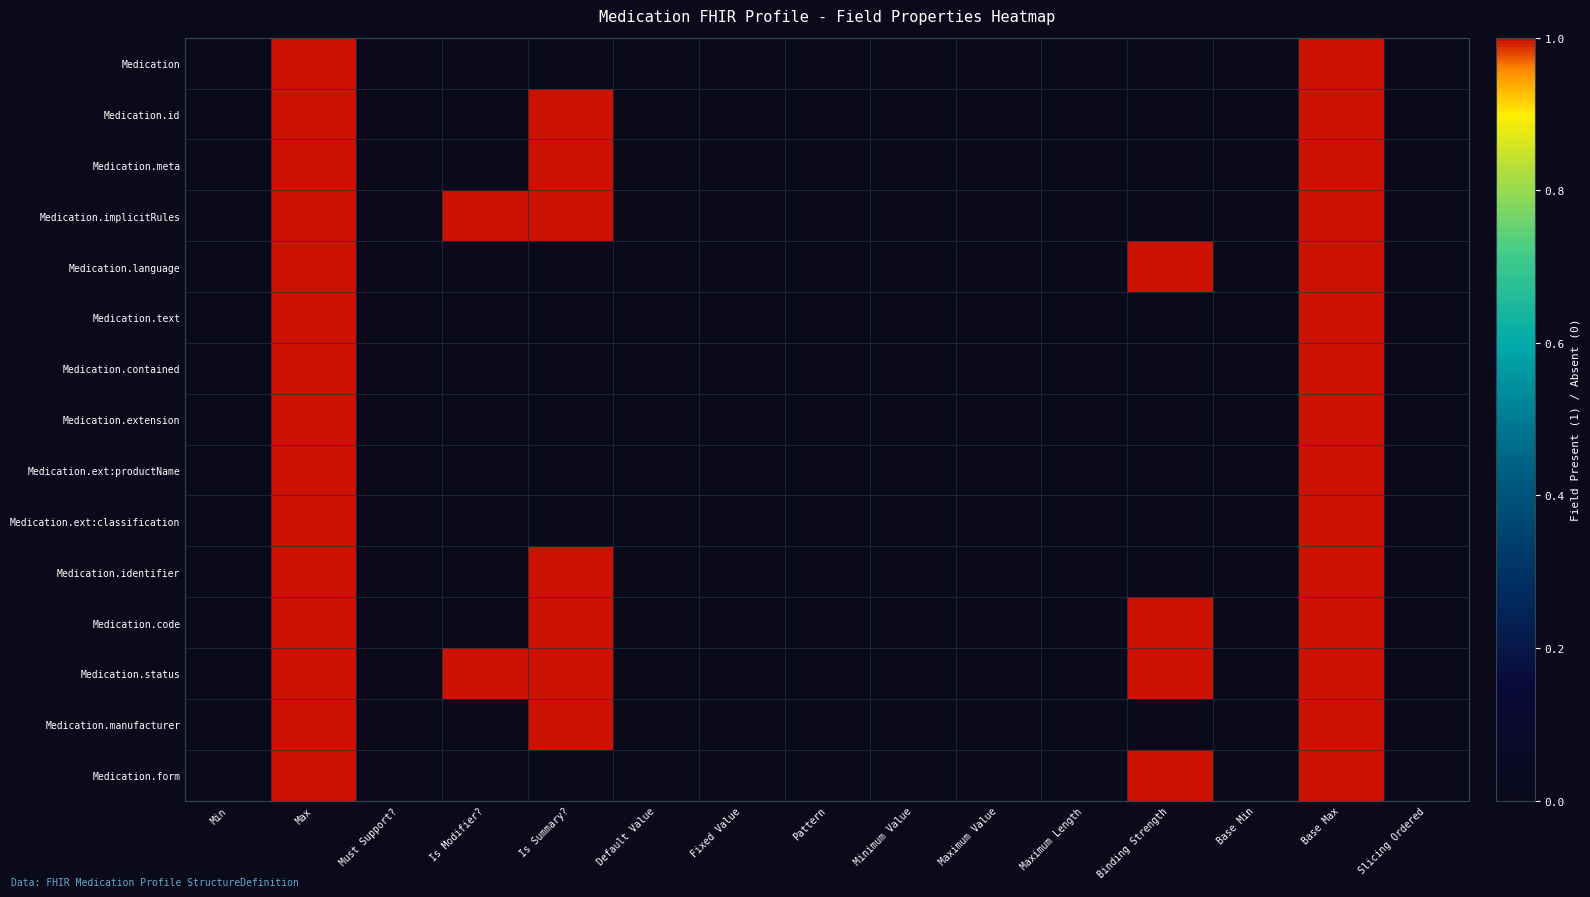

Between Max and Default Value, which series saw the biggest shift?

Medication